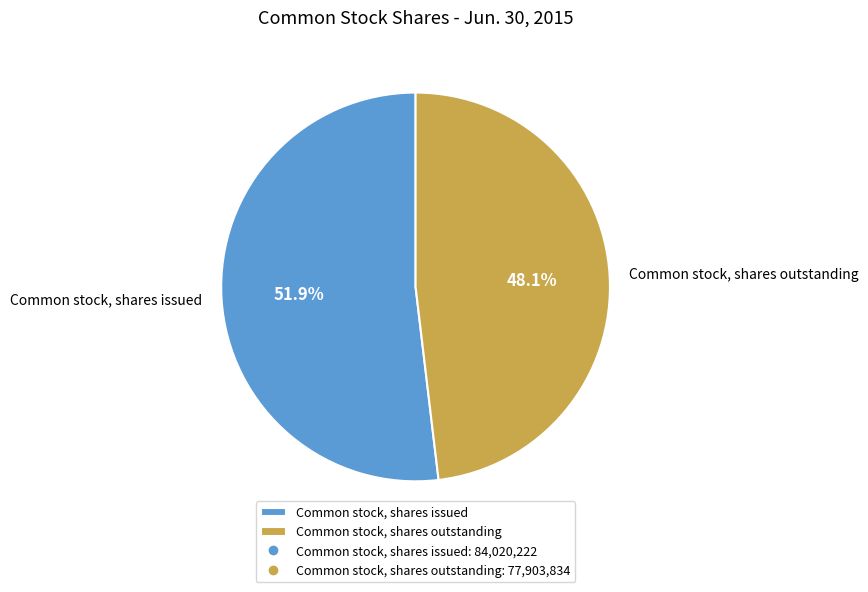

The Common stock, shares outstanding slice represents 60% of the pie. True or false?

False